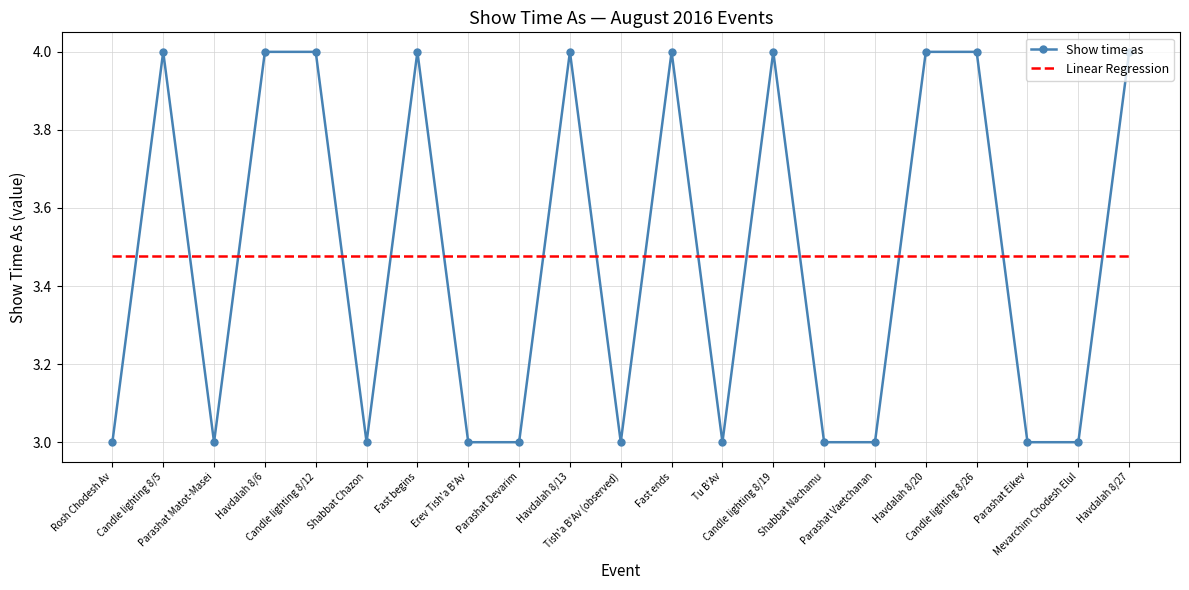

What is the sum of all Show time as values?

73.0